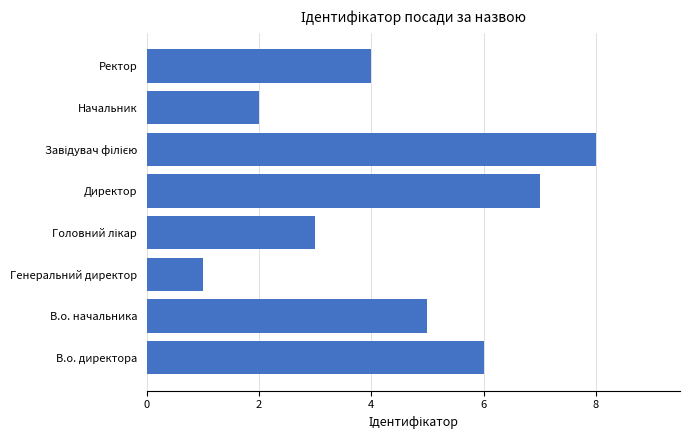

What is the sum of all values?

36